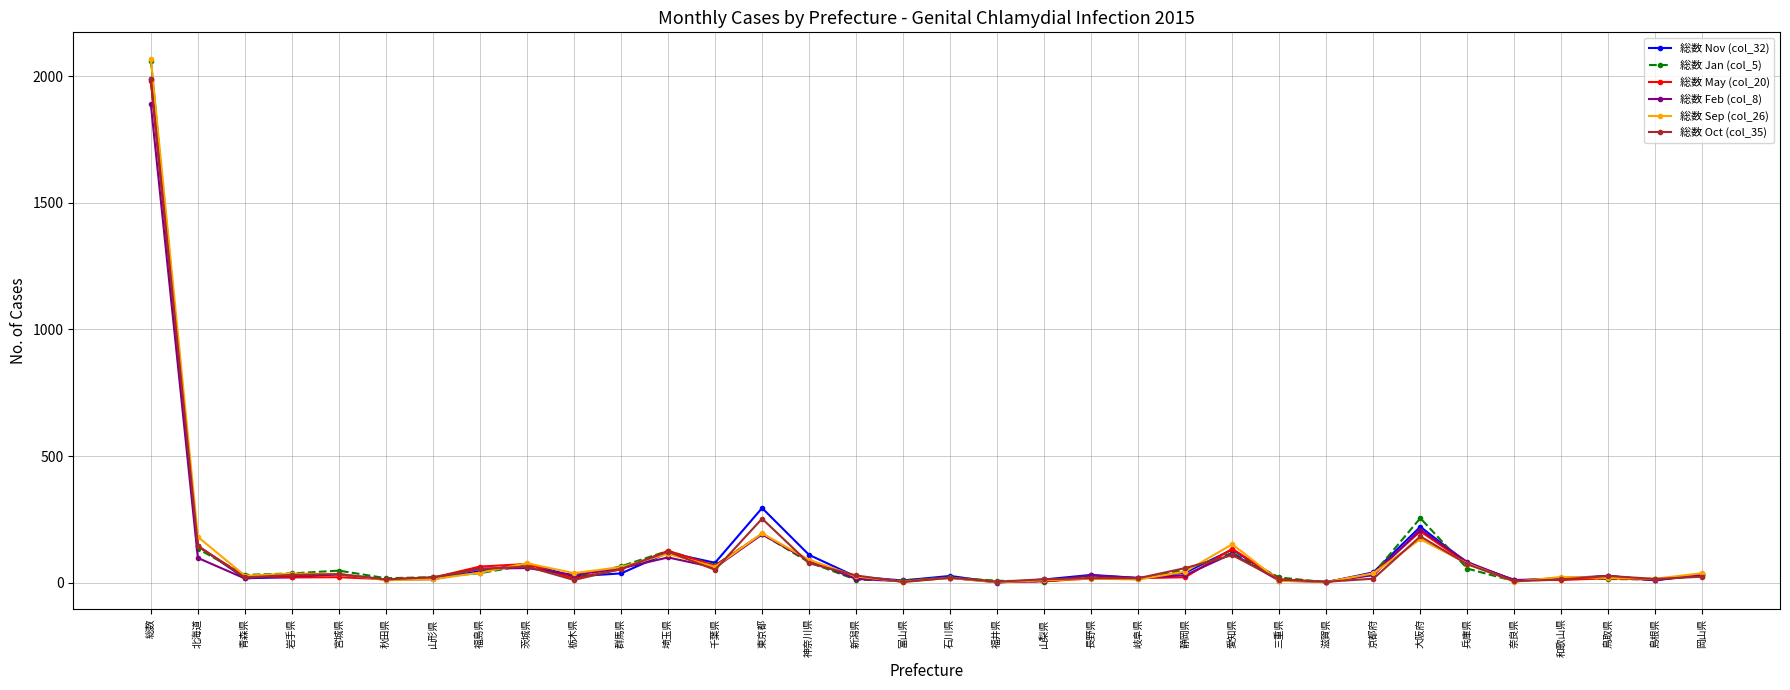

True or false: 総数 Jan (col_5) has a value of 6 at 奈良県.

True